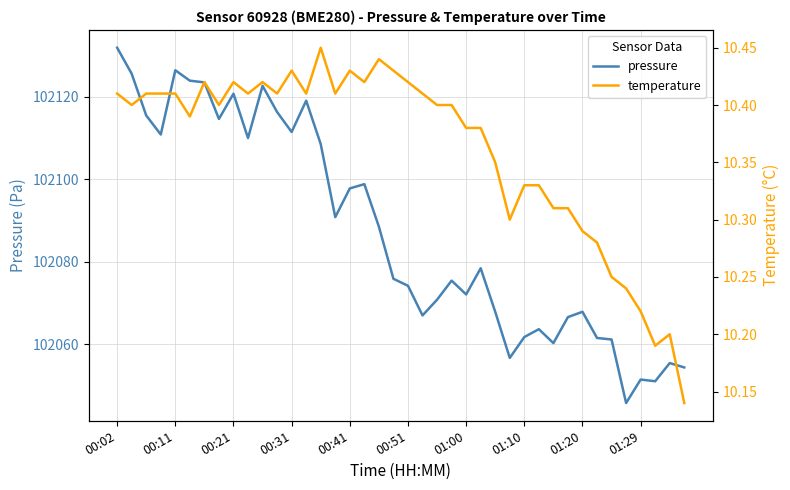

Which series has the largest total across all categories?

pressure